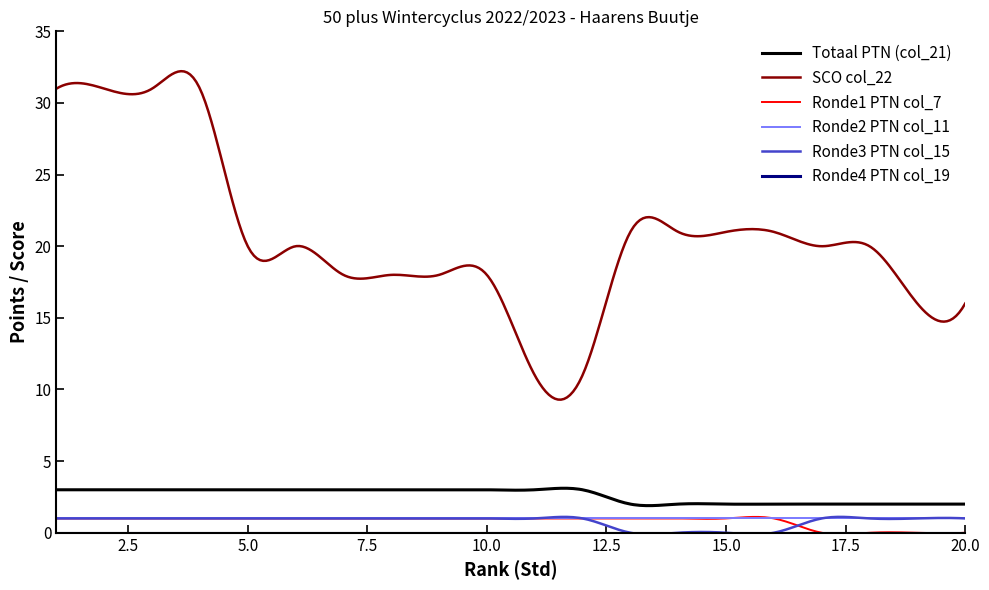

What is the difference between the second highest and minimum values in the SCO col_22 series?

22.9